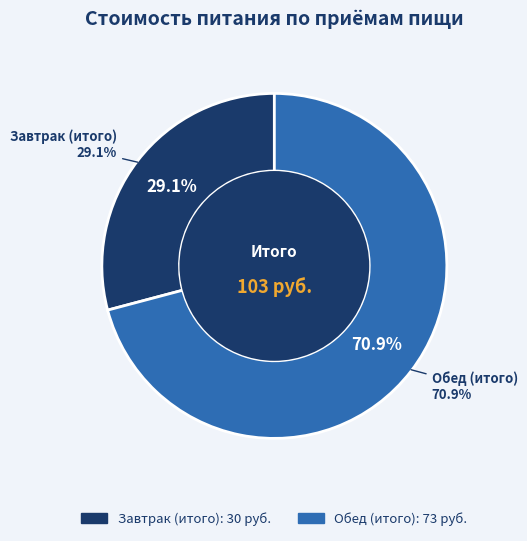

Which category has the smallest portion of the pie?

Завтрак (итого)